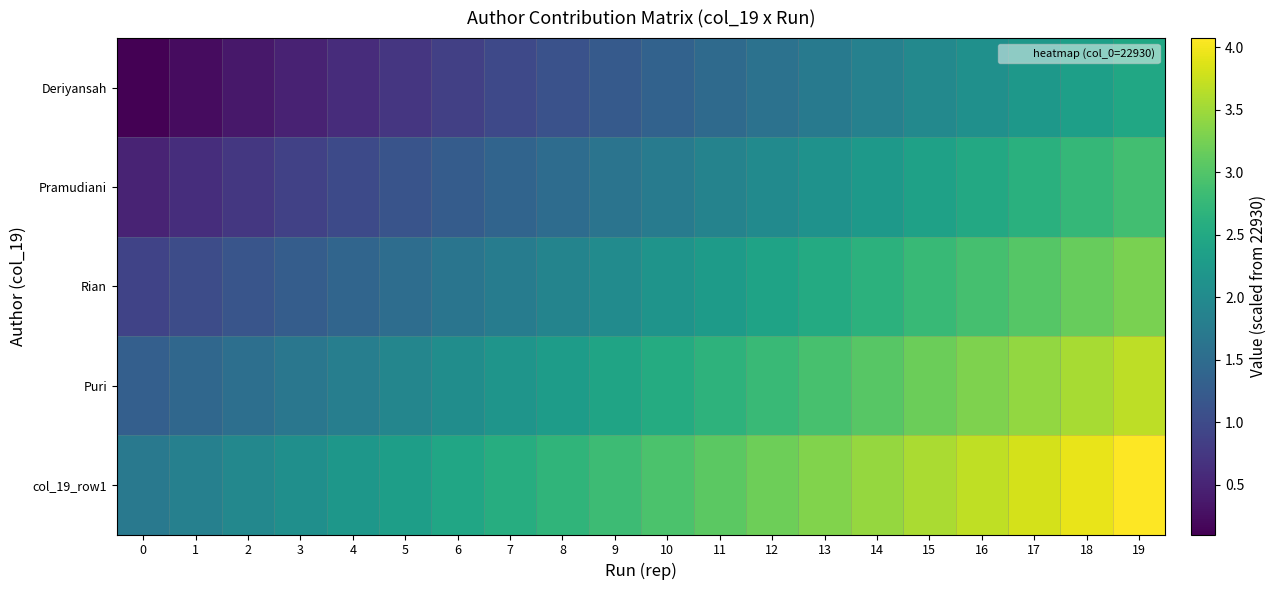

At how many categories does at least one series exceed 3?

9